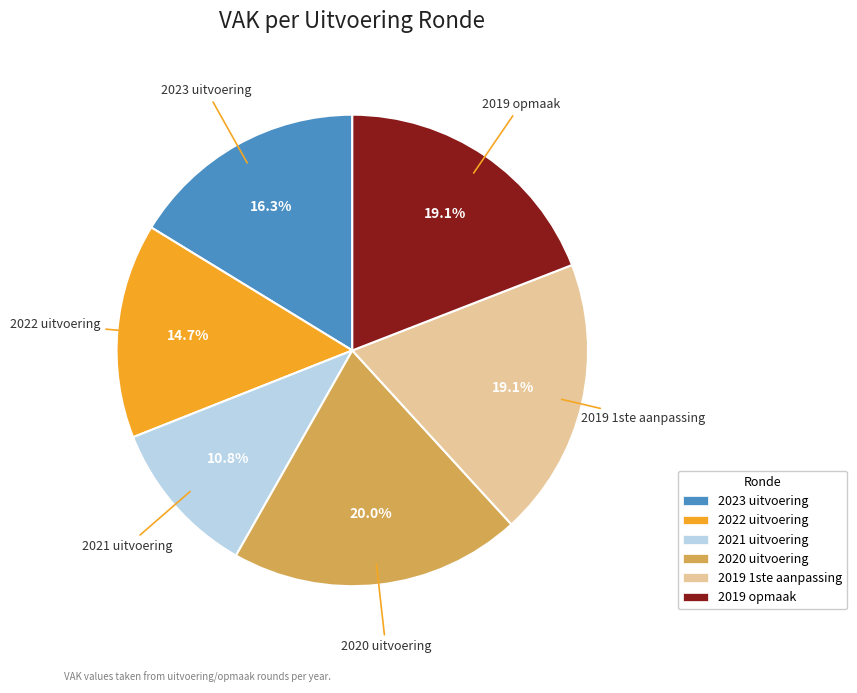

How many slices are in this pie chart?

6